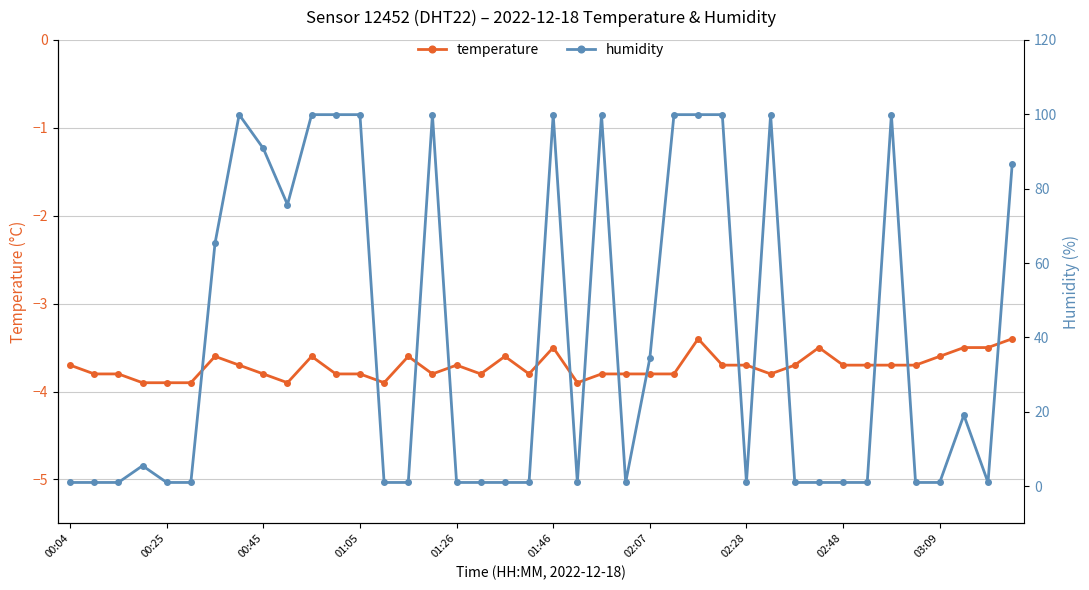

Which series has the widest spread of values?

humidity